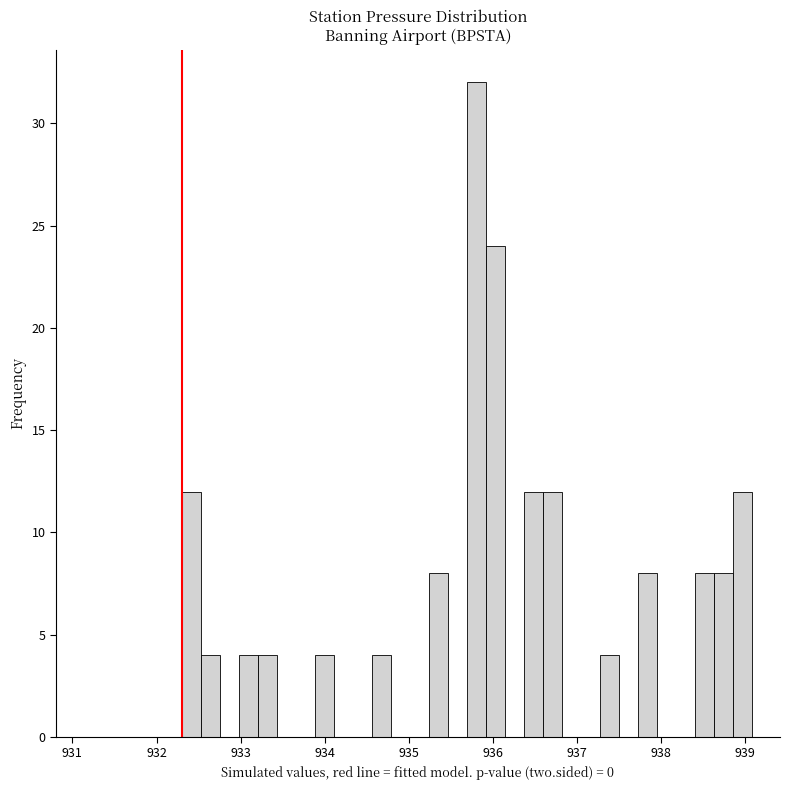

Around what value on the x-axis is the tallest bar? Give the approximate position of its centre, as read against the axis.

935.8